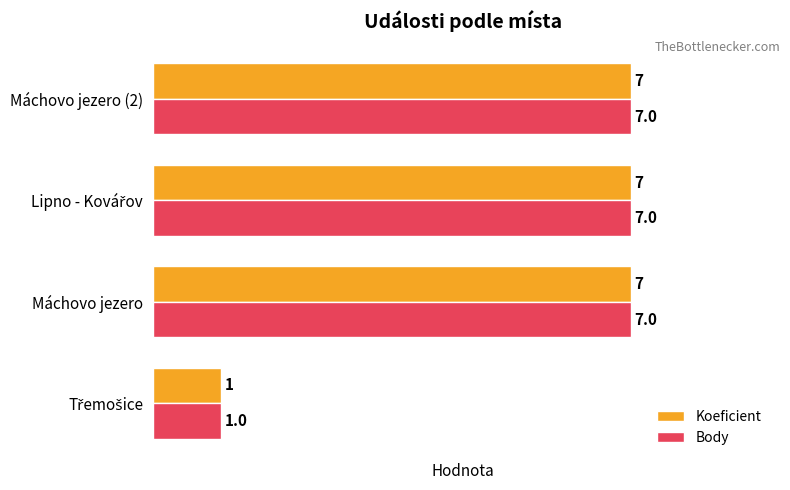

At how many categories does at least one series exceed 6?

3